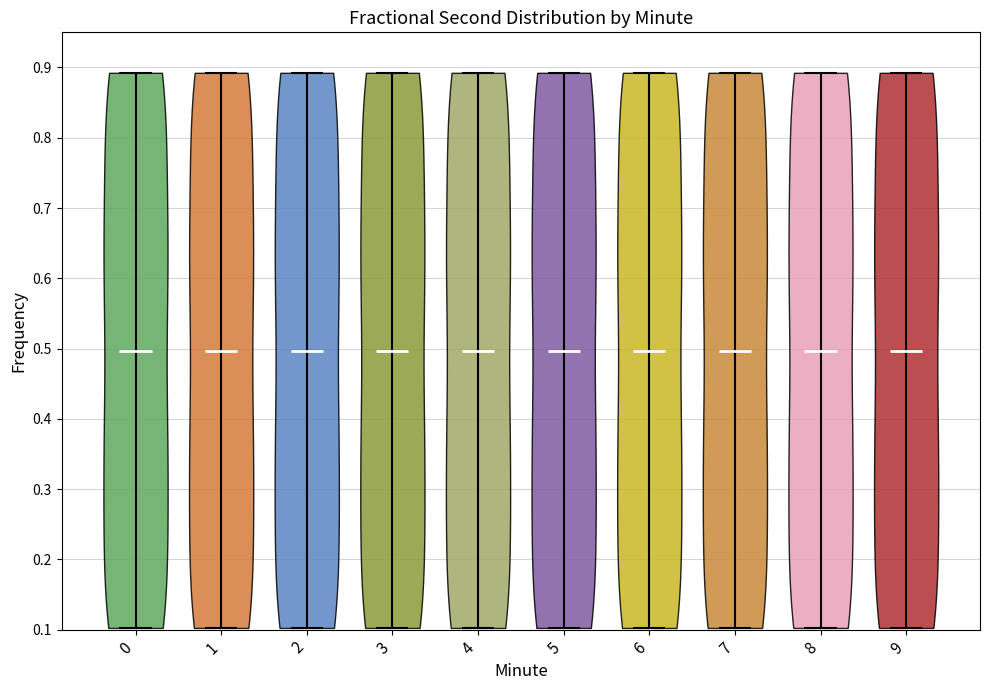

Reading left to right, read every violin against the y-axis: where its median line is, and the lowest and highest points it reaches. The values are not printed on the chart, so give them approximately, as read against the axis.

0: median line 0.50, lowest point 0.10, highest point 0.89
1: median line 0.50, lowest point 0.10, highest point 0.89
2: median line 0.50, lowest point 0.10, highest point 0.89
3: median line 0.50, lowest point 0.10, highest point 0.89
4: median line 0.50, lowest point 0.10, highest point 0.89
5: median line 0.50, lowest point 0.10, highest point 0.89
6: median line 0.50, lowest point 0.10, highest point 0.89
7: median line 0.50, lowest point 0.10, highest point 0.89
8: median line 0.50, lowest point 0.10, highest point 0.89
9: median line 0.50, lowest point 0.10, highest point 0.89